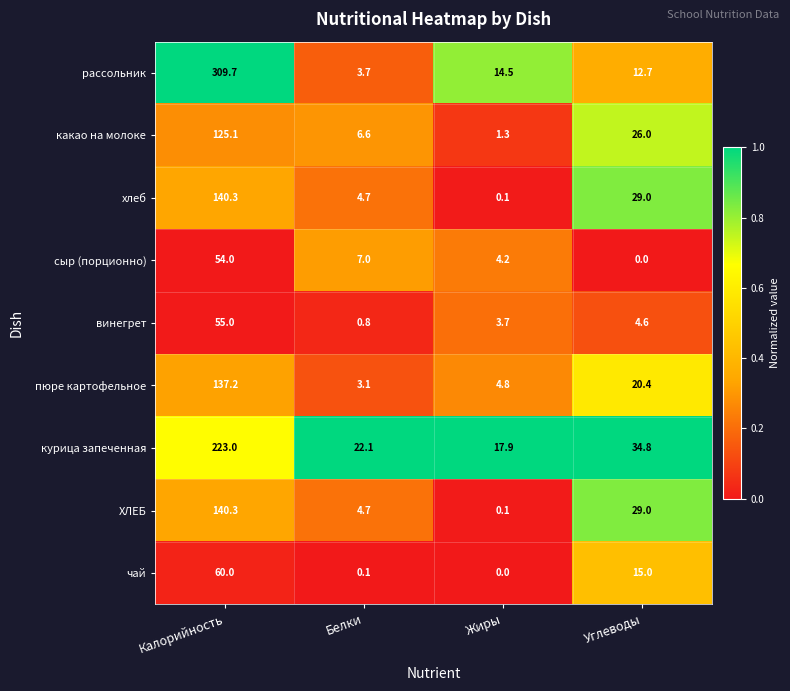

Which series changed the most between Белки and Жиры?

рассольник